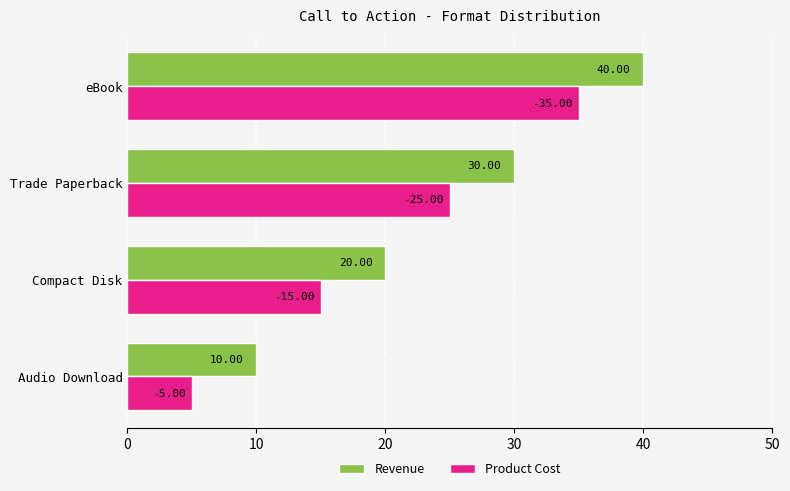

What are all the series names shown in the legend?

Revenue, Product Cost